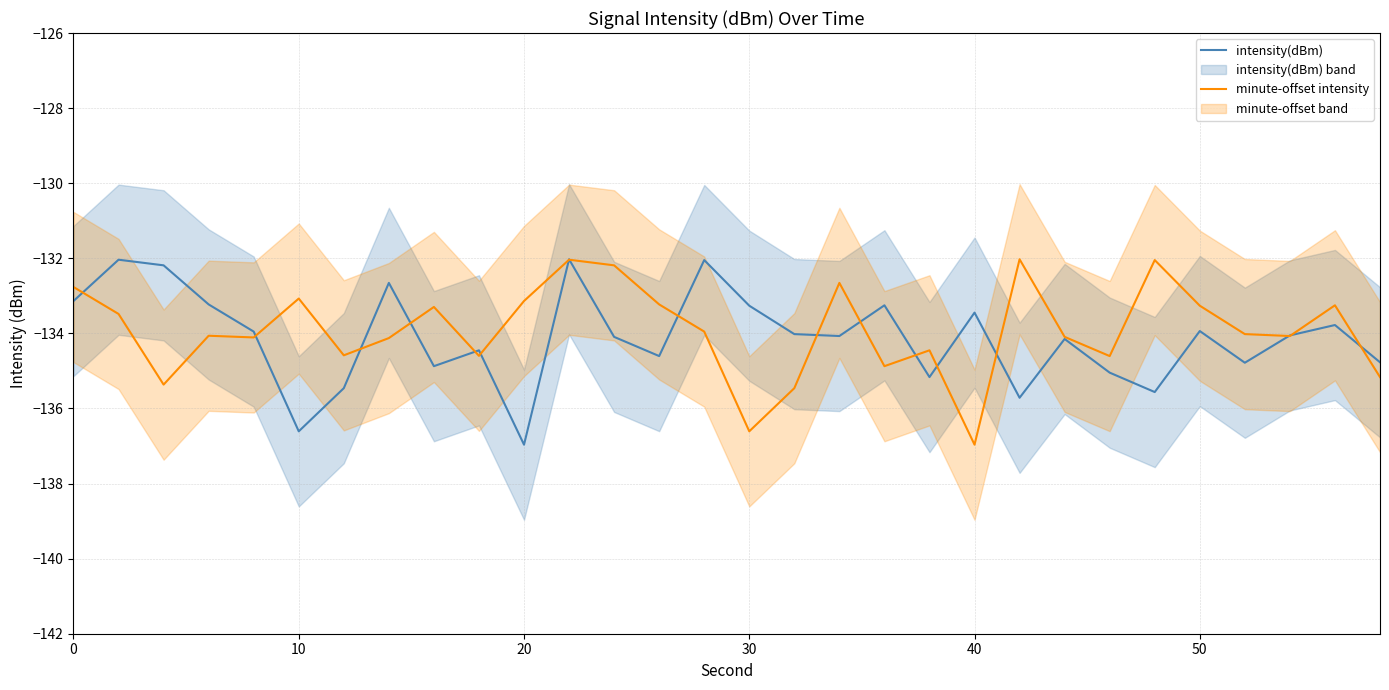

The minute-offset intensity series shows -90.5 at 8. True or false?

False